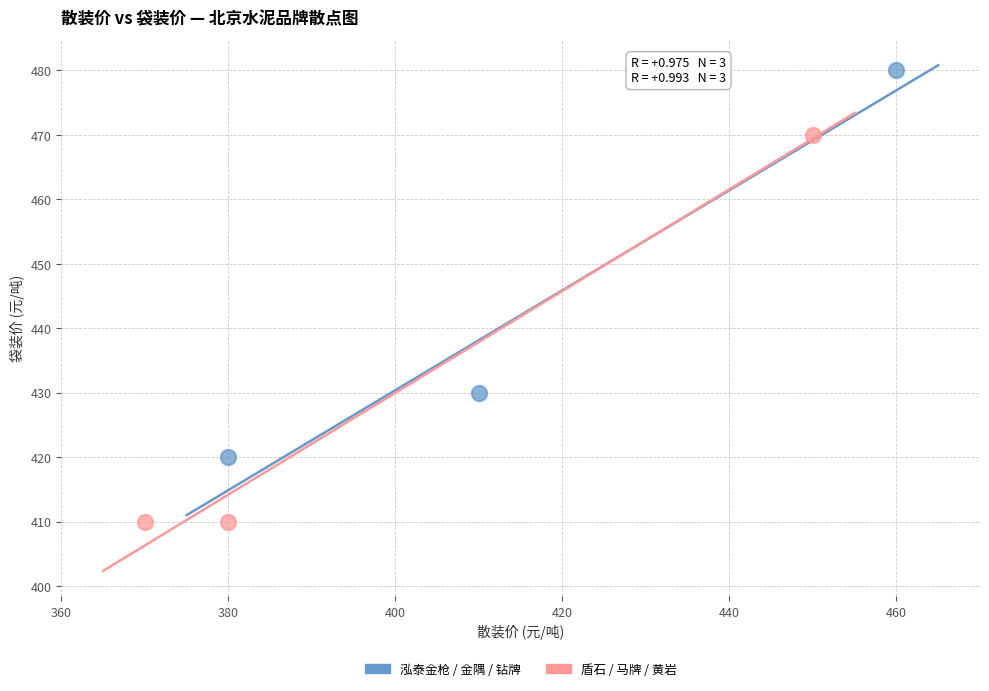

What are all the series names shown in the legend?

泓泰金枪 / 金隅 / 钻牌, 盾石 / 马牌 / 黄岩